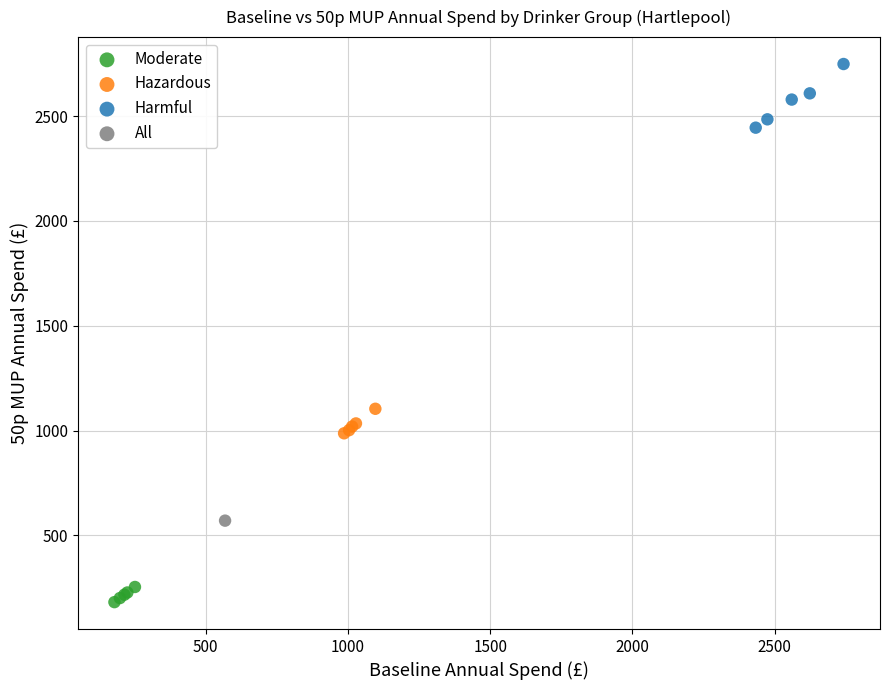

Which series reaches the maximum Y coordinate?

Harmful